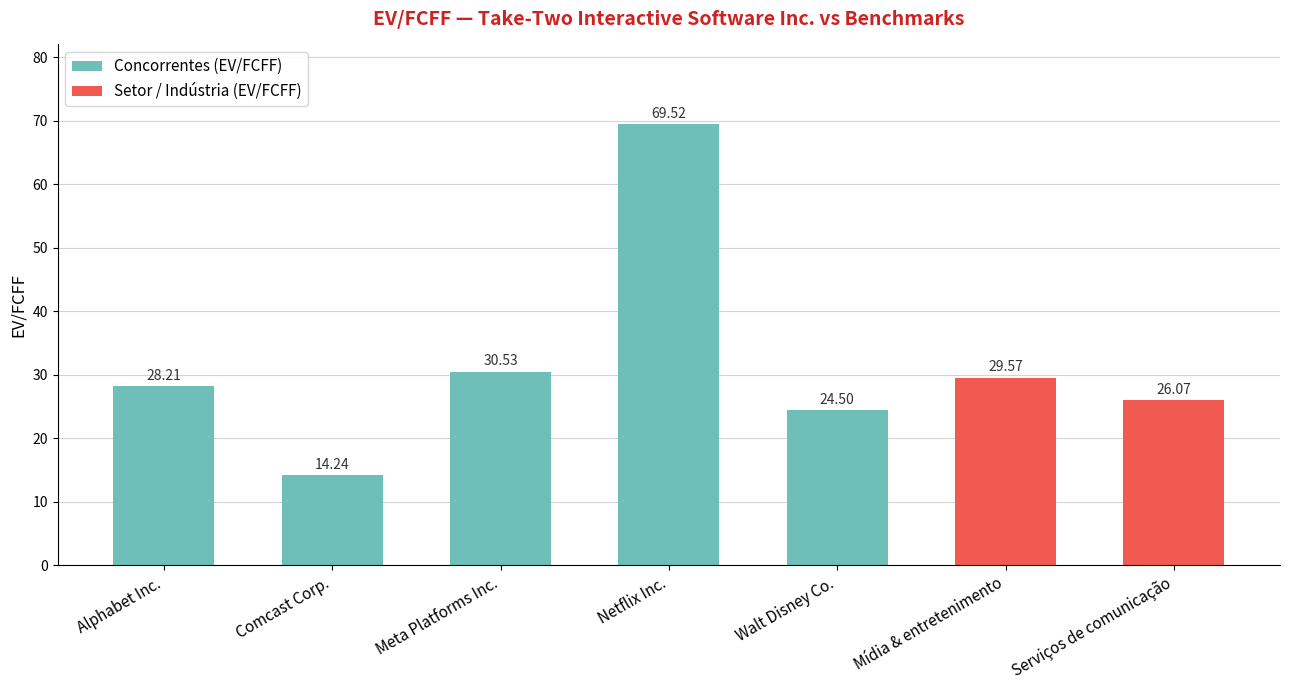

What is the label of the 1st bar from the left?

Alphabet Inc.